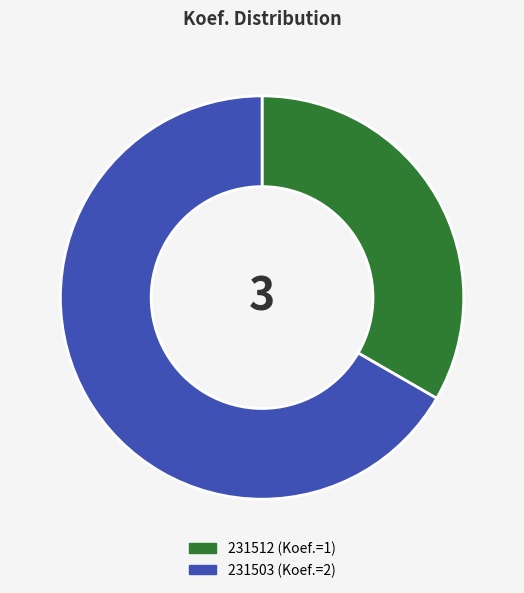

Approximately how many times larger is the value at 231512 compared to 231503?

0.5